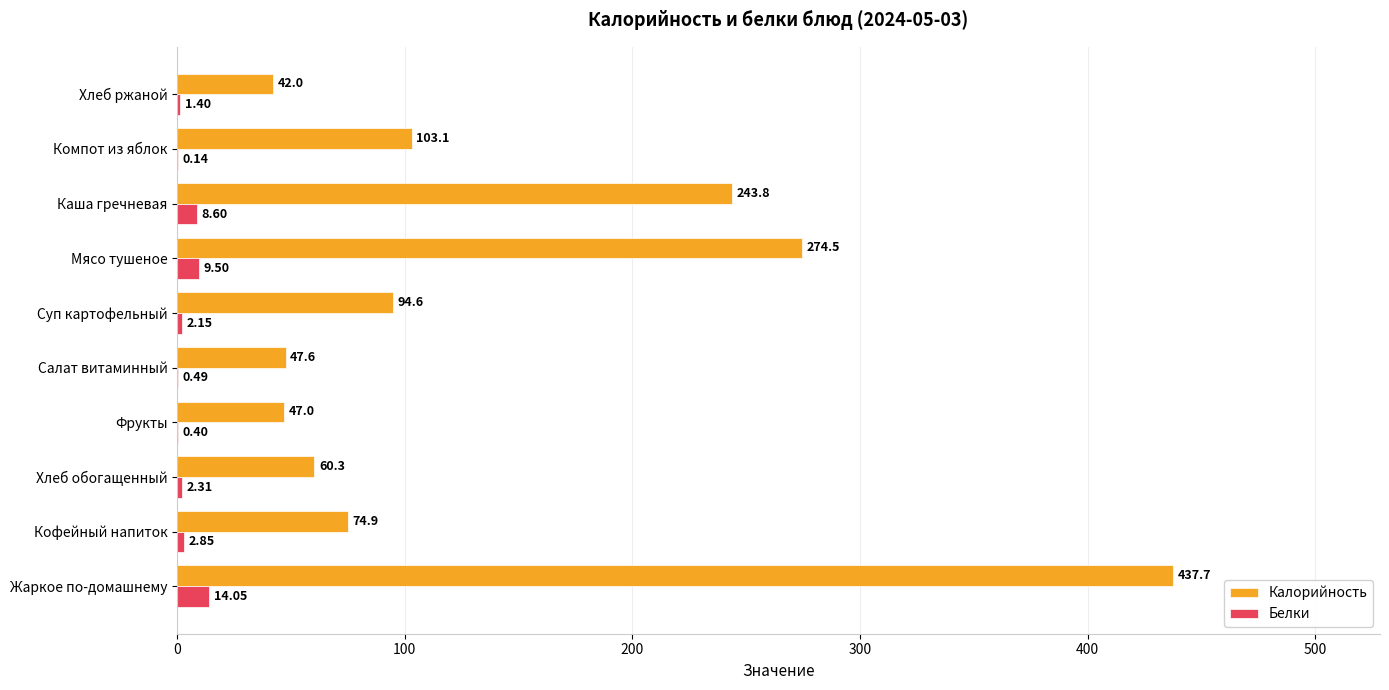

Between Хлеб обогащенный and Хлеб ржаной, which series saw the biggest shift?

Калорийность